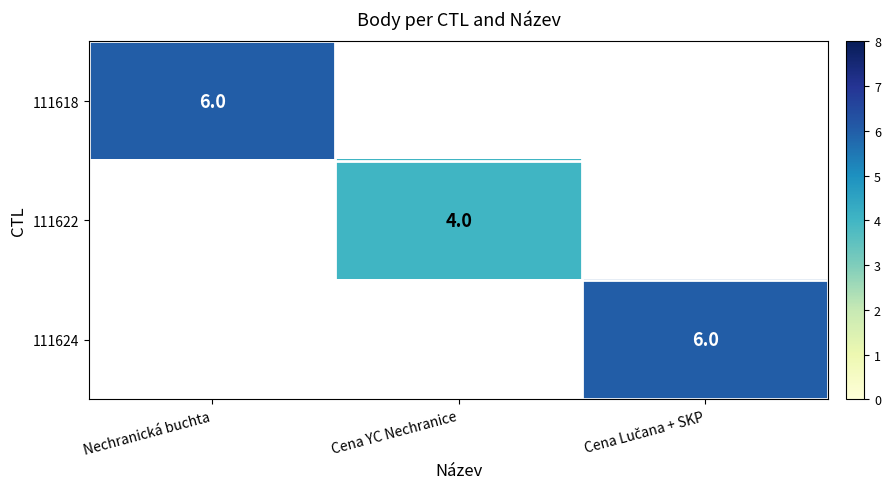

The value of 111618 at Nechranická buchta is 6. True or false?

True